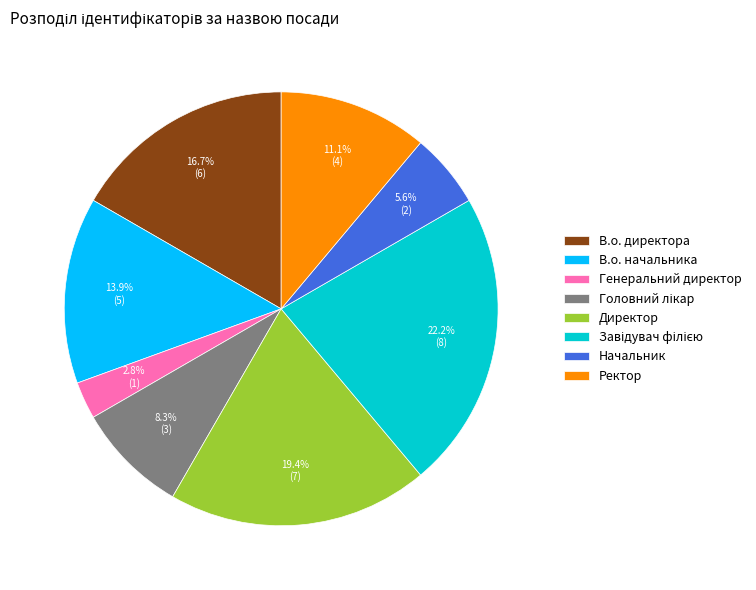

To the nearest percent, what is the average slice percentage?

12%